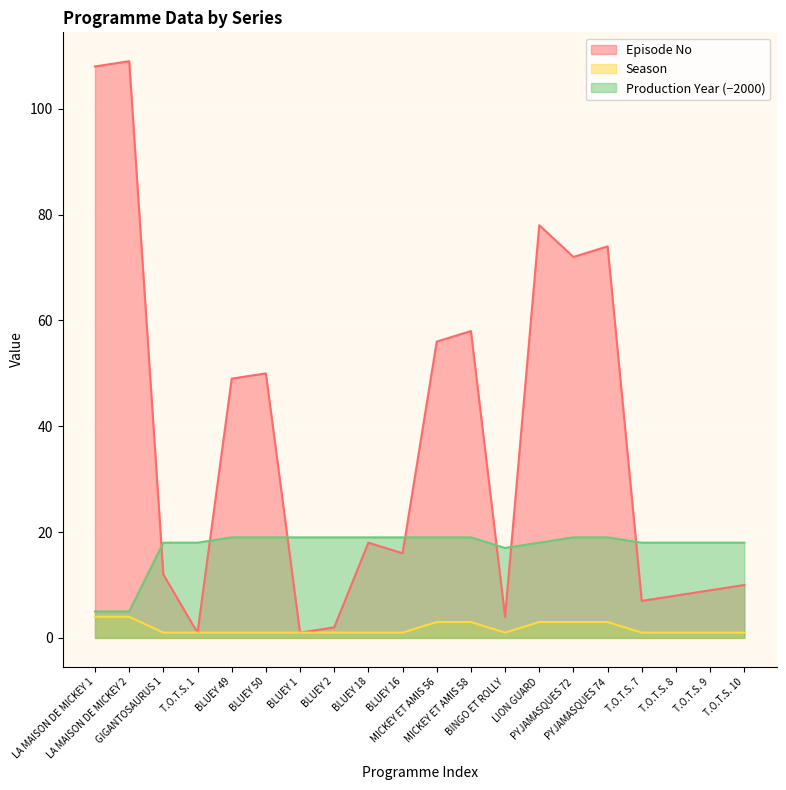

At which category does the chart reach its minimum across all series?

T.O.T.S. 1